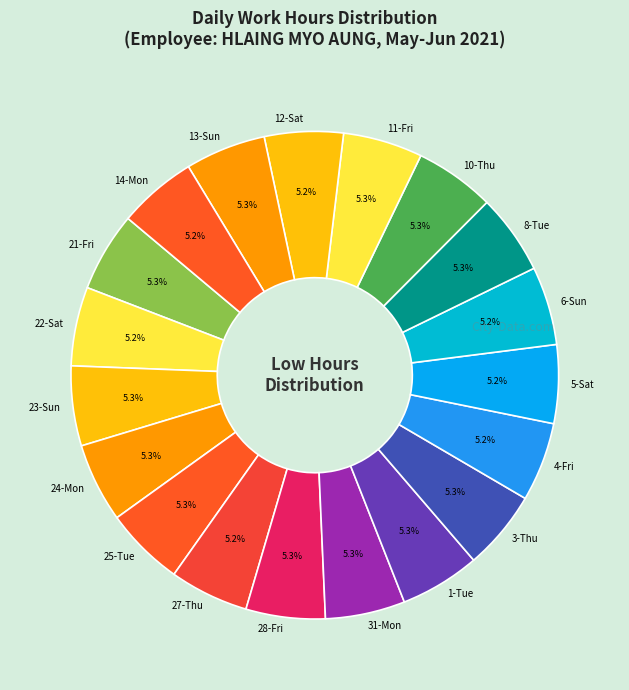

How much of the chart is everything except 22-Sat?

94.8%